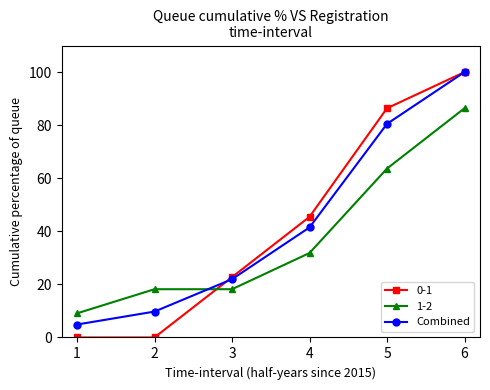

Rank the categories by Combined value from lowest to highest.

1, 2, 3, 4, 5, 6